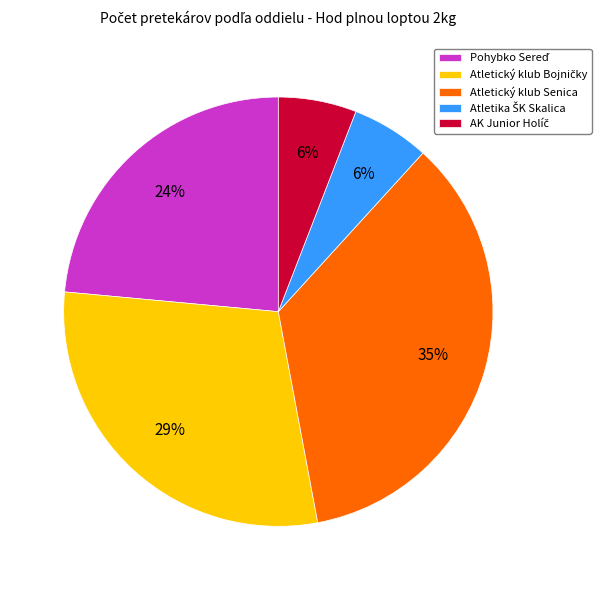

How many segments does this pie chart have?

5